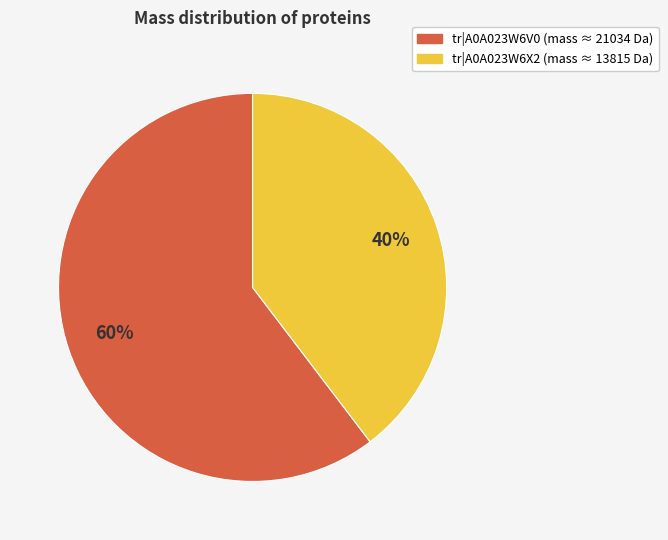

Which category accounts for the majority?

tr|A0A023W6V0 (mass ≈ 21034 Da)